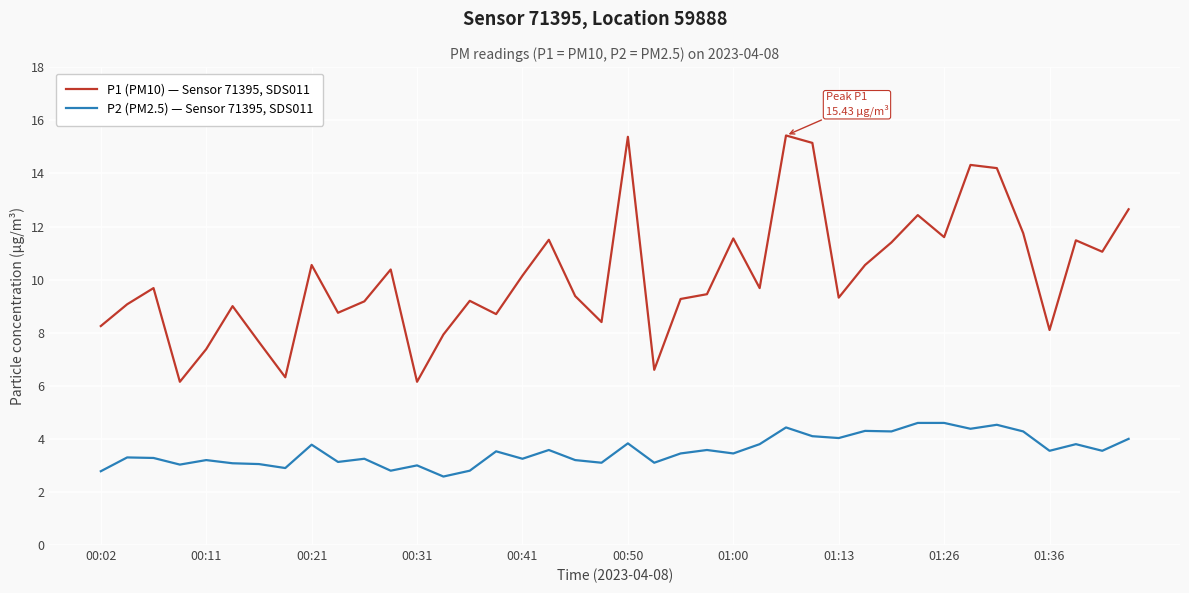

What is the smallest value displayed?

2.6